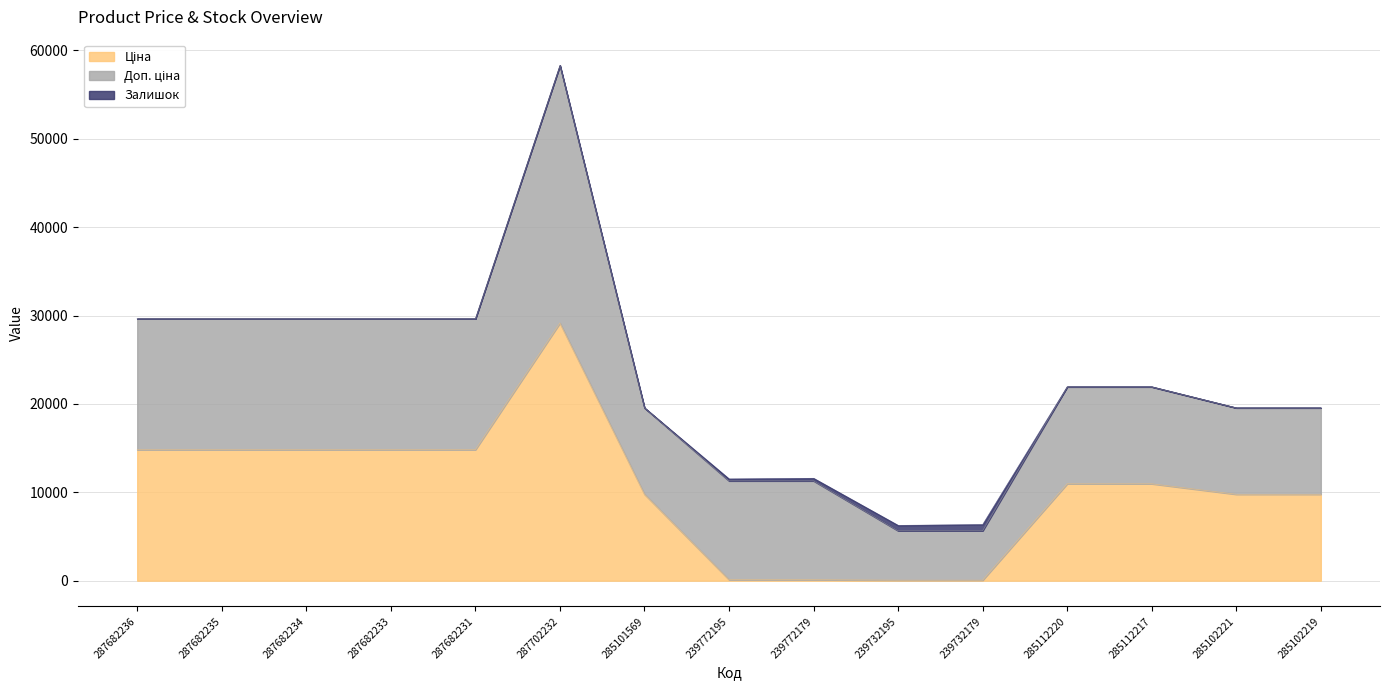

The value of Залишок at 239772195 is 382.9. True or false?

False